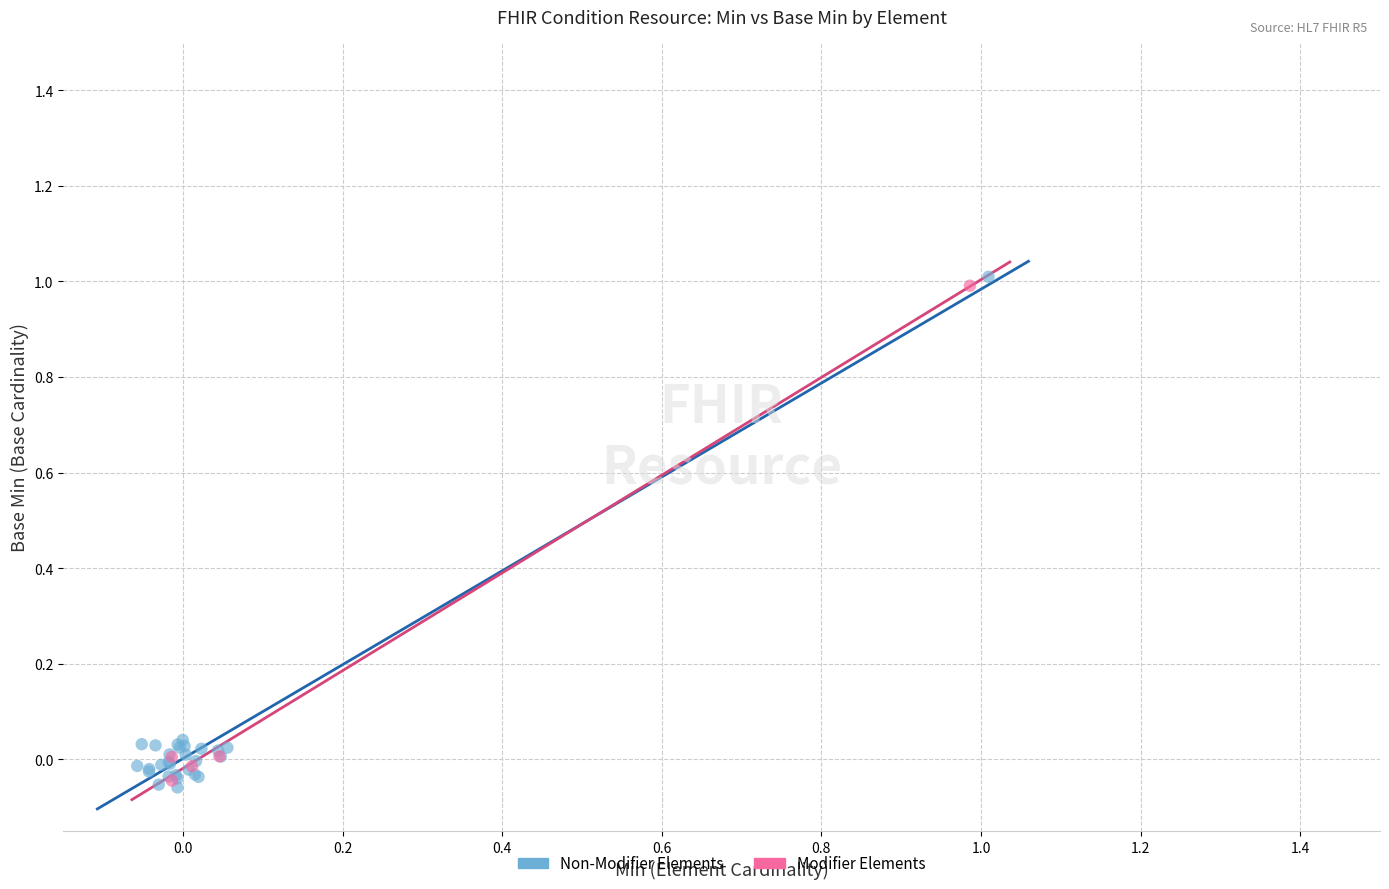

What are all the series names shown in the legend?

Non-Modifier Elements, Modifier Elements